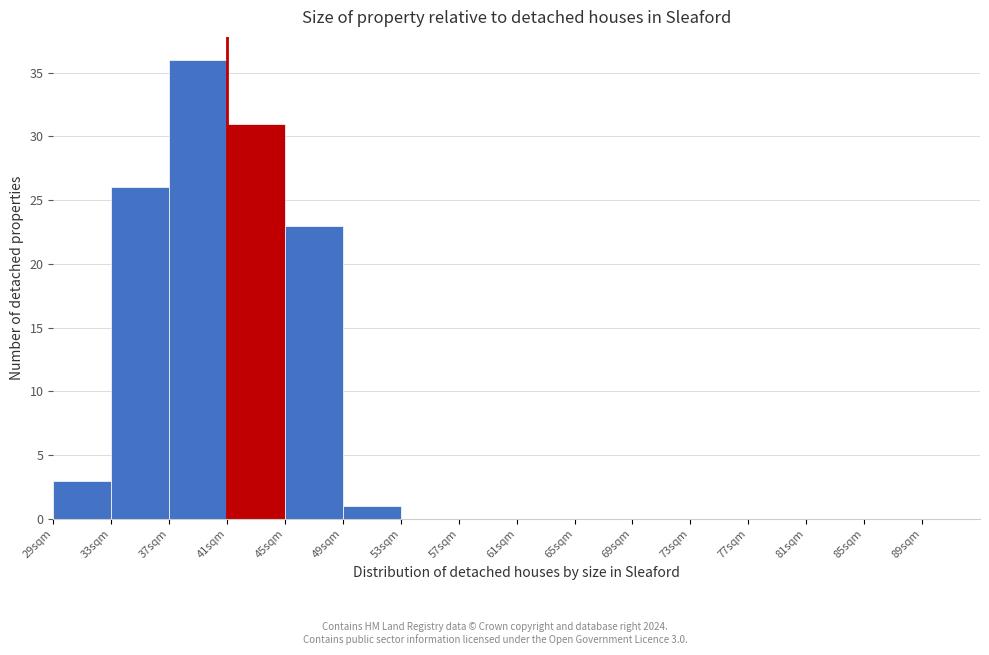

Over which range of the x-axis is the bar tallest?

37 to 41